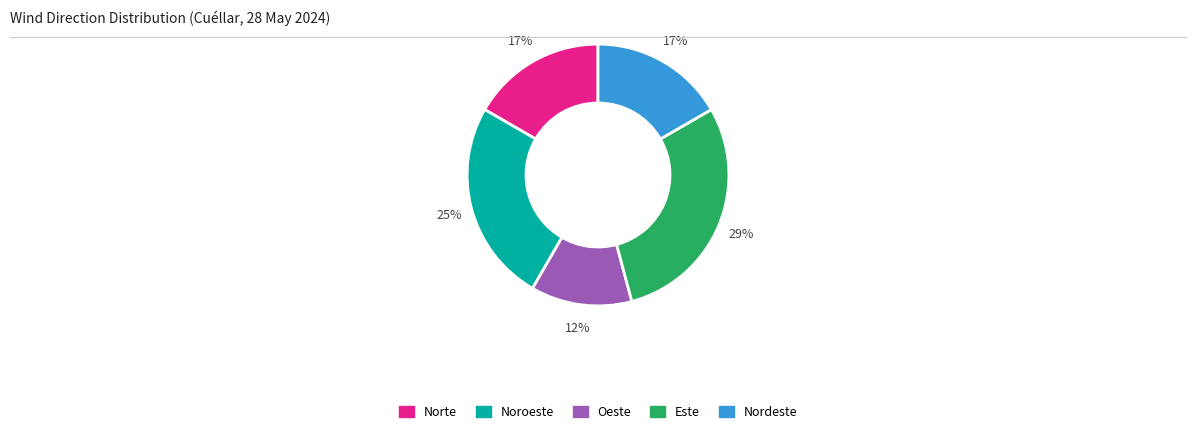

To the nearest percent, what portion does Norte represent?

17%